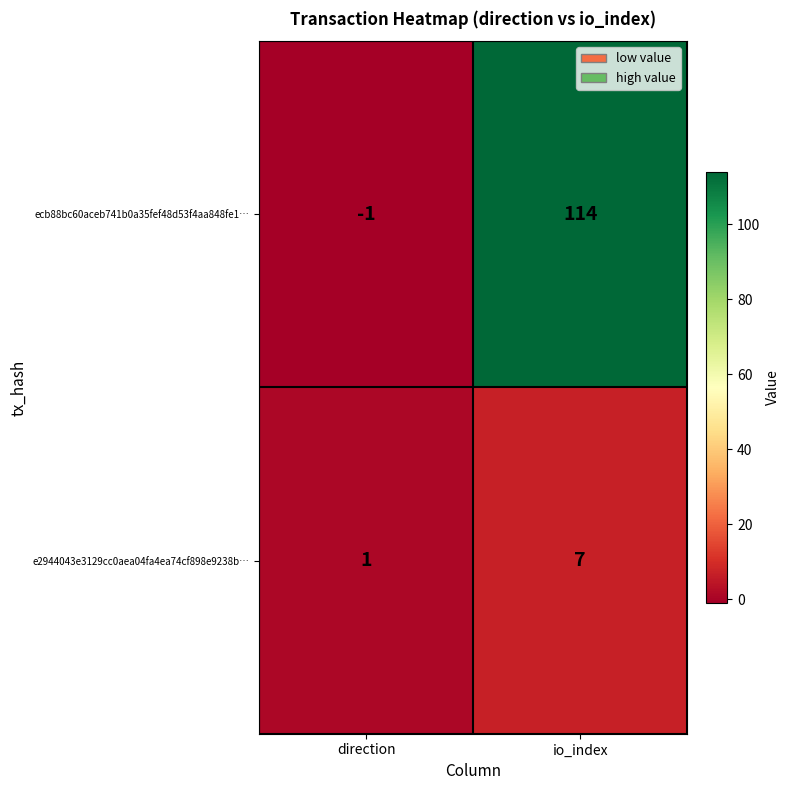

What is the greatest value displayed?

114